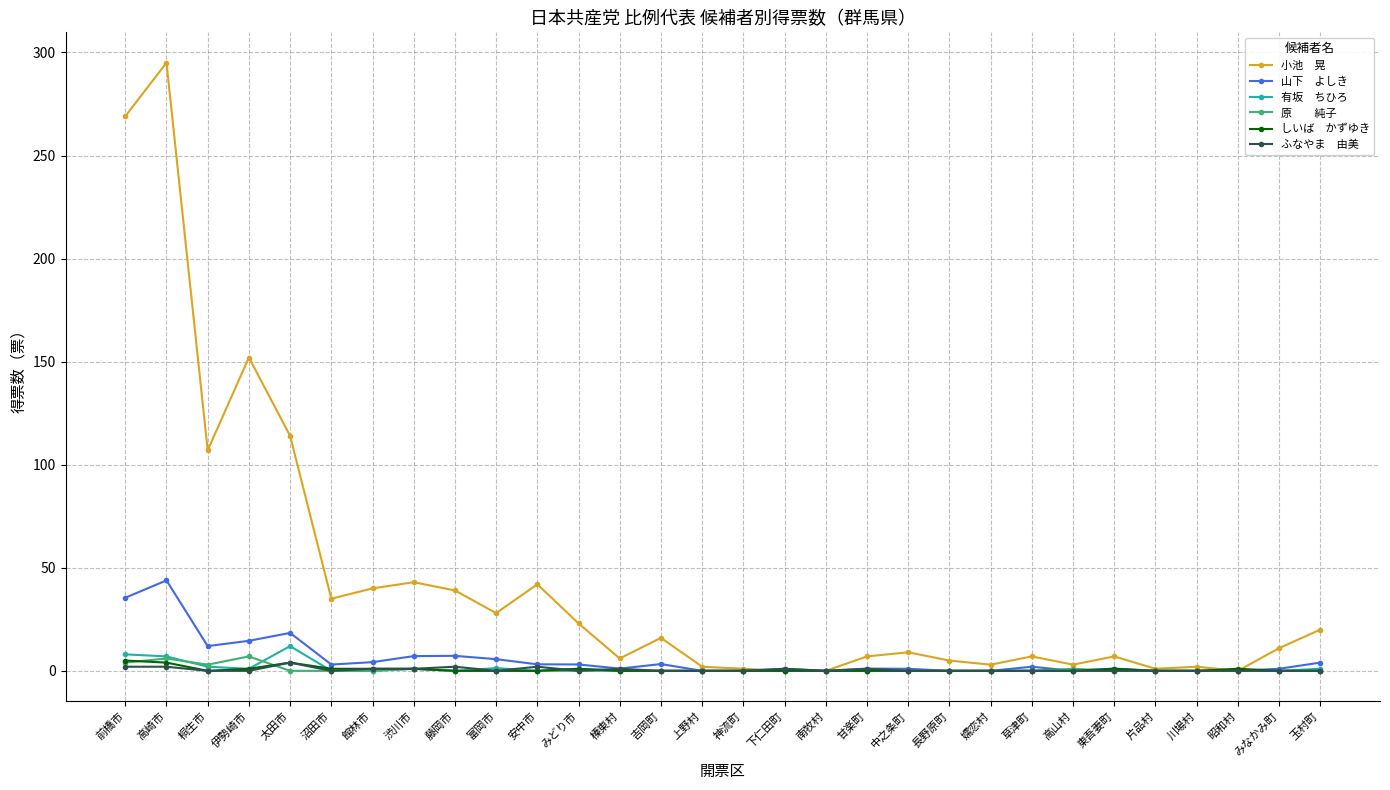

What is the label of the 9th point from the left?

藤岡市